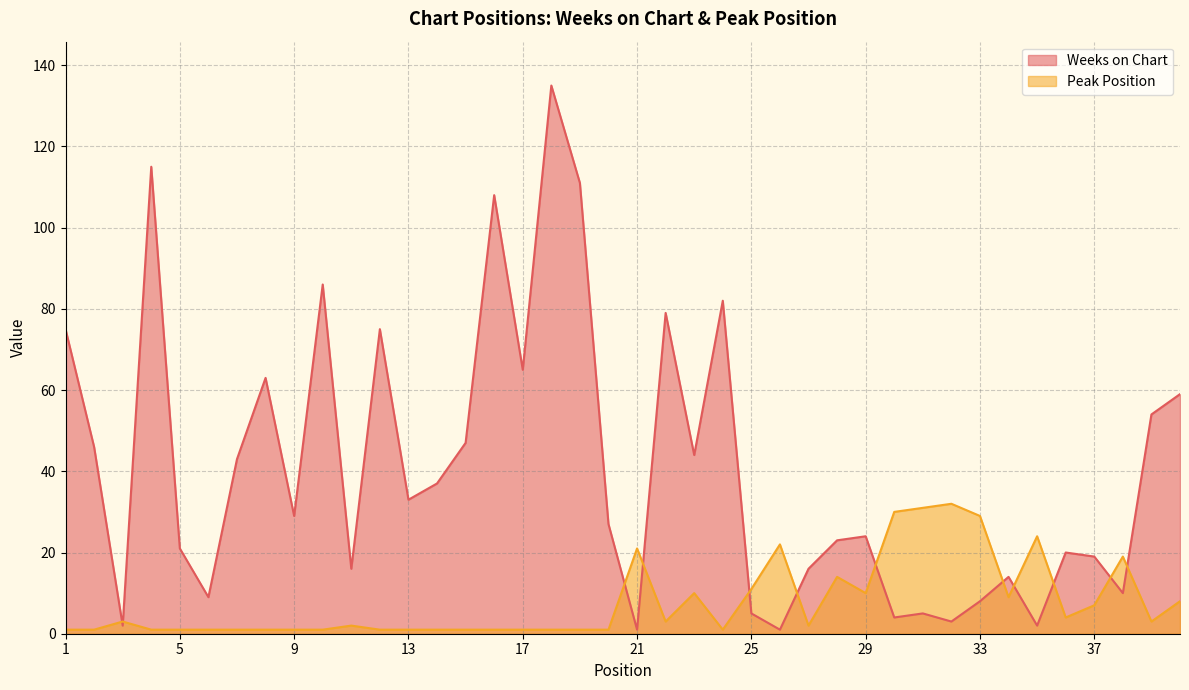

How many values in the Weeks on Chart series are below 29?

20